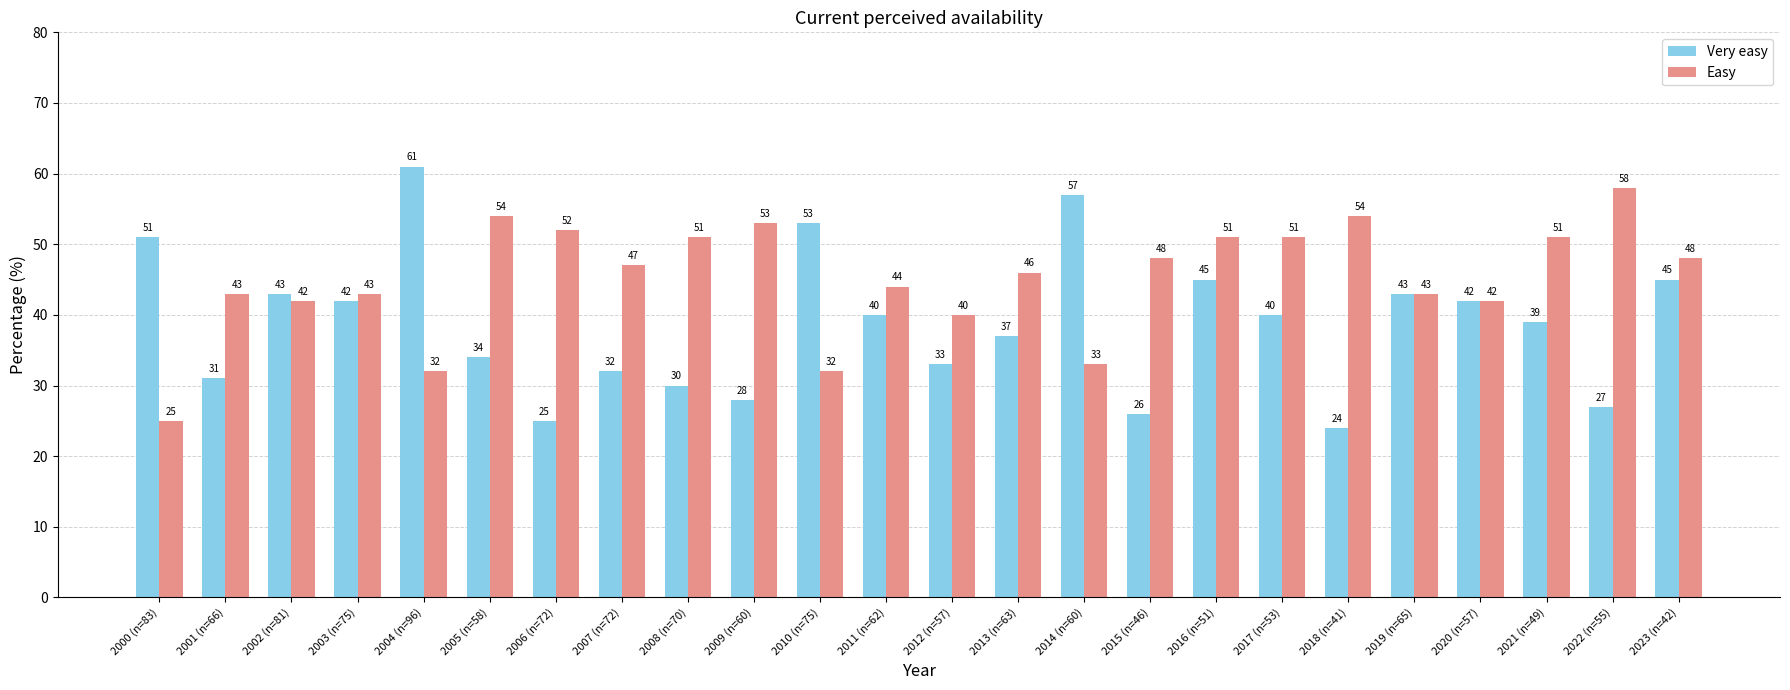

At how many categories does at least one series exceed 39?

24